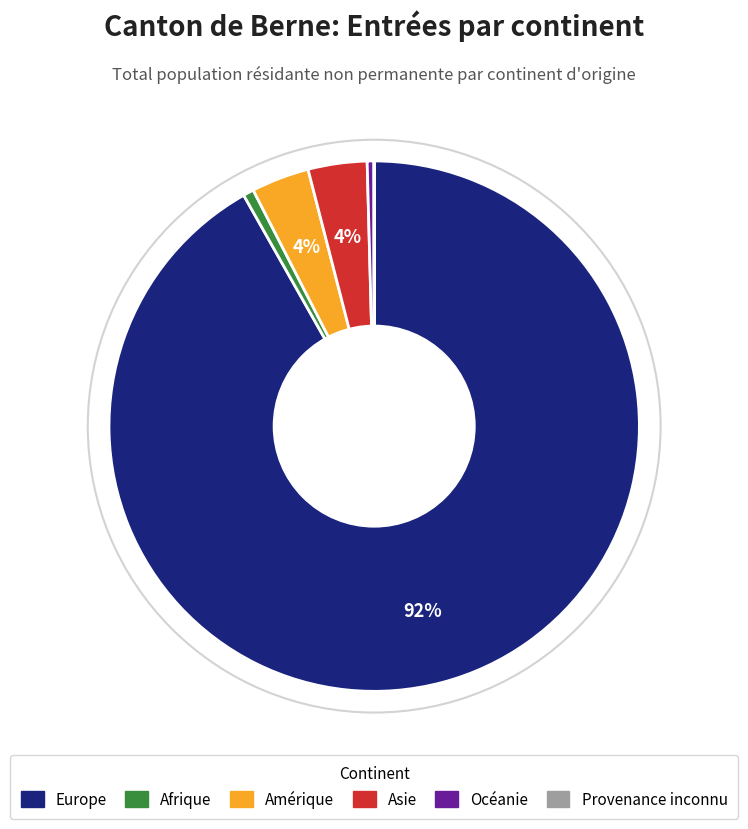

Is it true that Amérique is 14% of the pie?

False